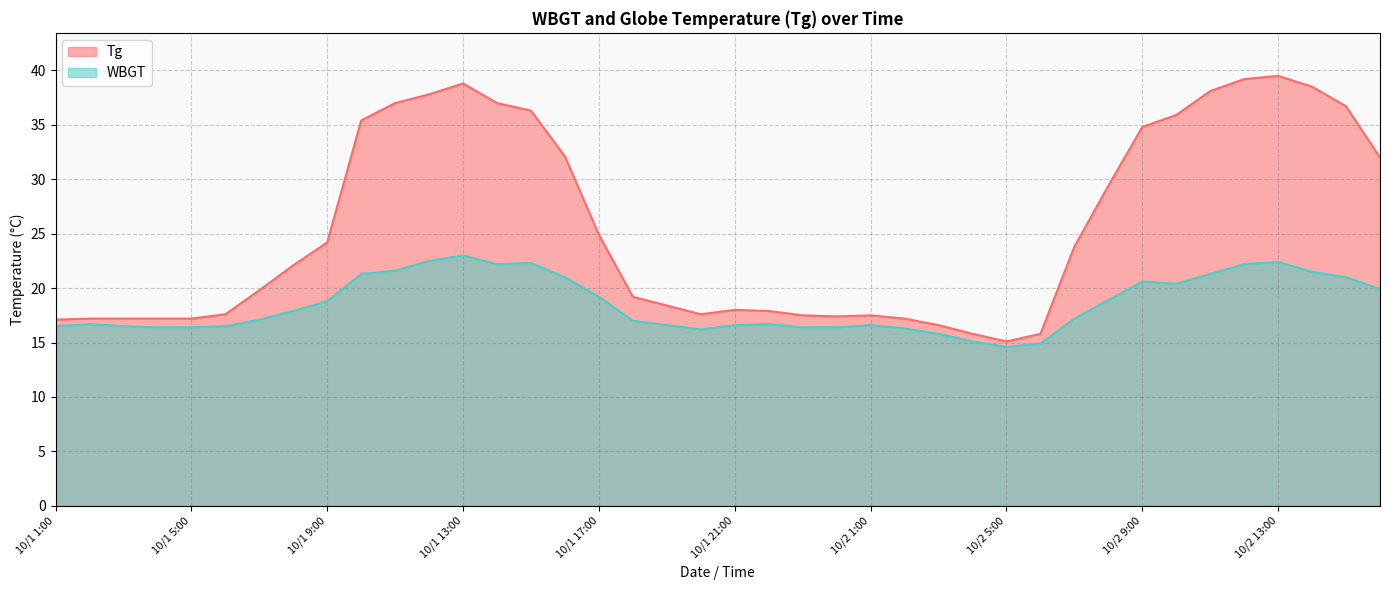

Is it true that WBGT equals 21.0 at 10/2 15:00?

True